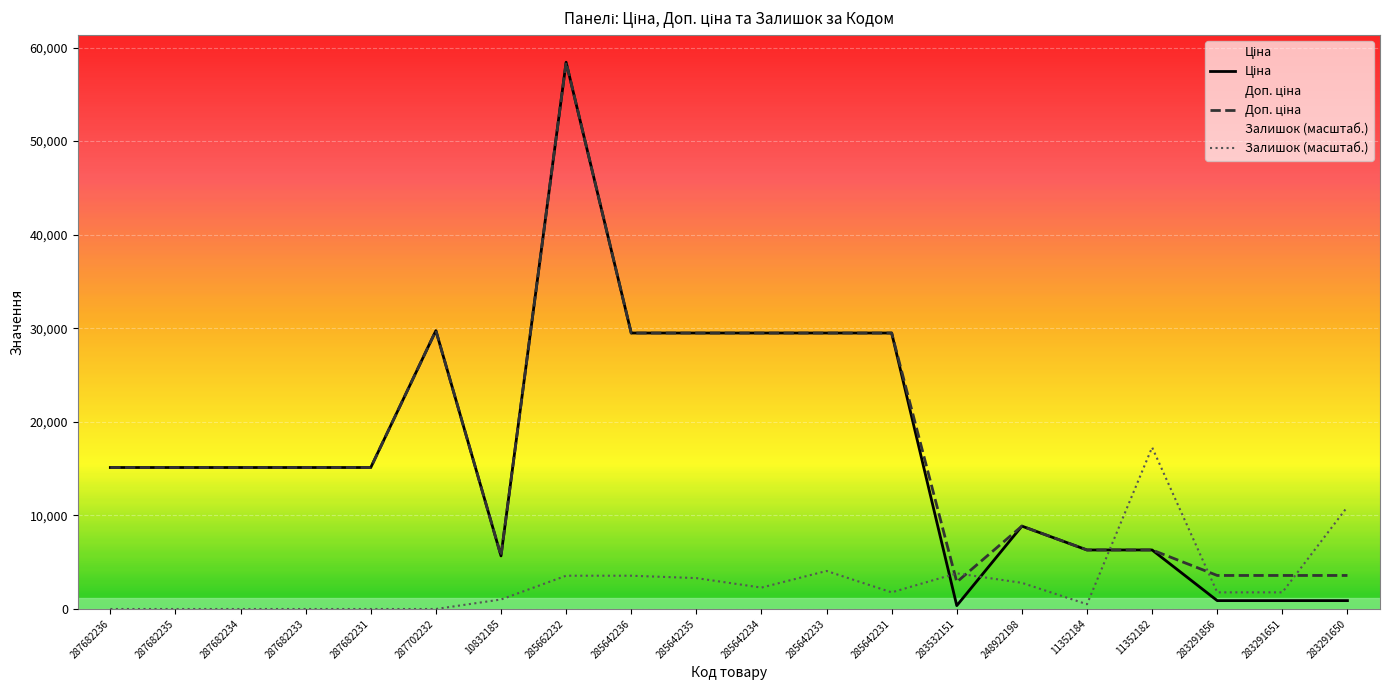

List the labels in order of Доп. ціна value, smallest first.

283532151, 283291856, 283291651, 283291650, 10832185, 11352184, 11352182, 248922198, 287682236, 287682235, 287682234, 287682233, 287682231, 285642236, 285642235, 285642234, 285642233, 285642231, 287702232, 285662232